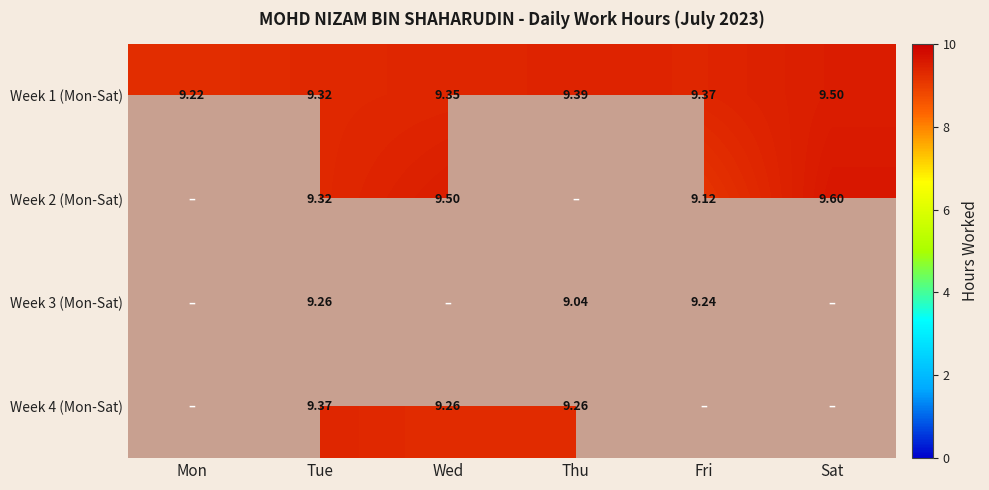

At which label is Week 1 (Mon-Sat) closest to 9?

Mon